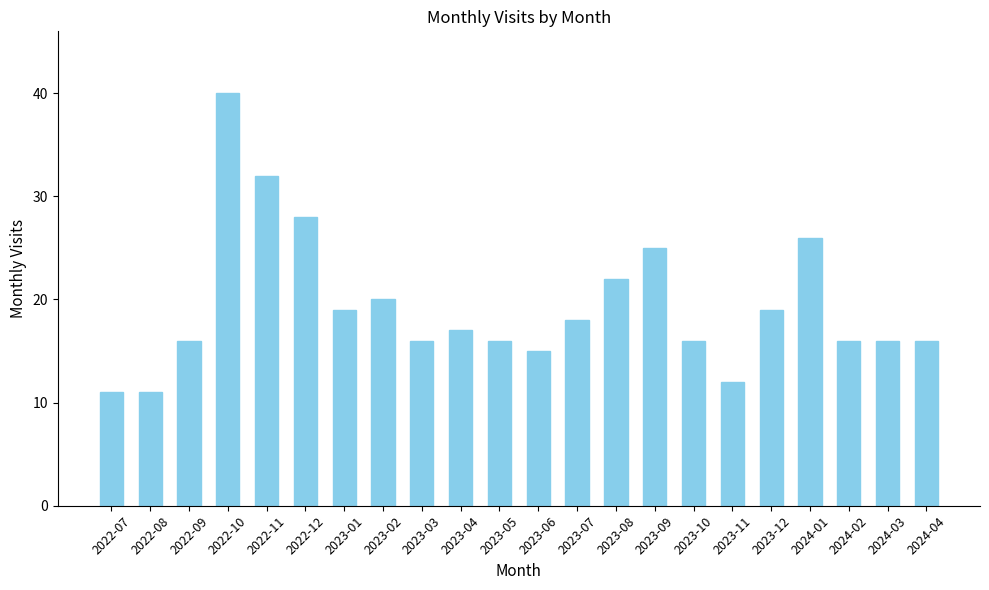

What is the change in value from 2022-08 to 2023-02?

+9